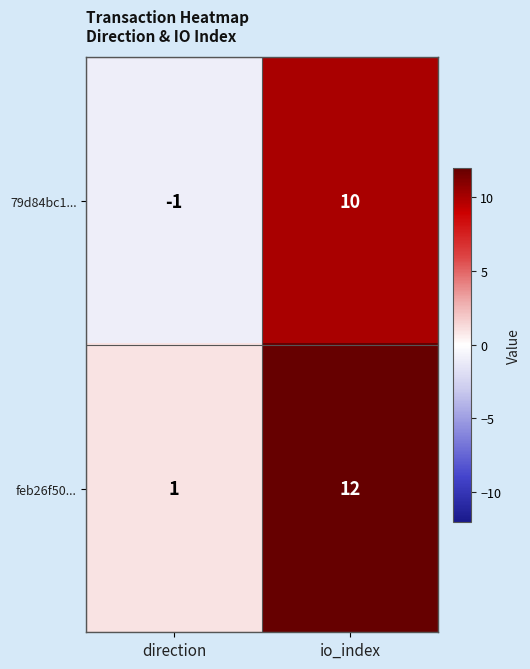

What is the smallest value displayed?

-1